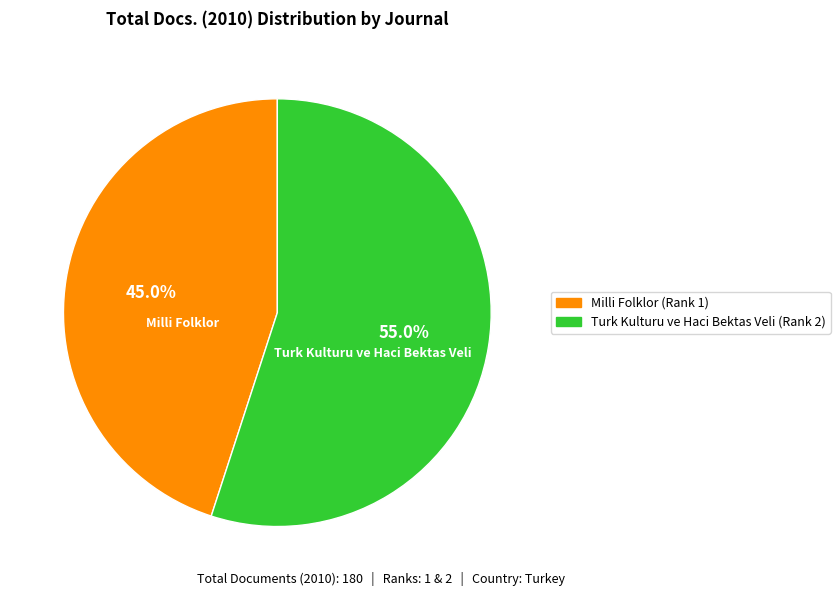

The Turk Kulturu ve Haci Bektas Veli slice represents 55% of the pie. True or false?

True